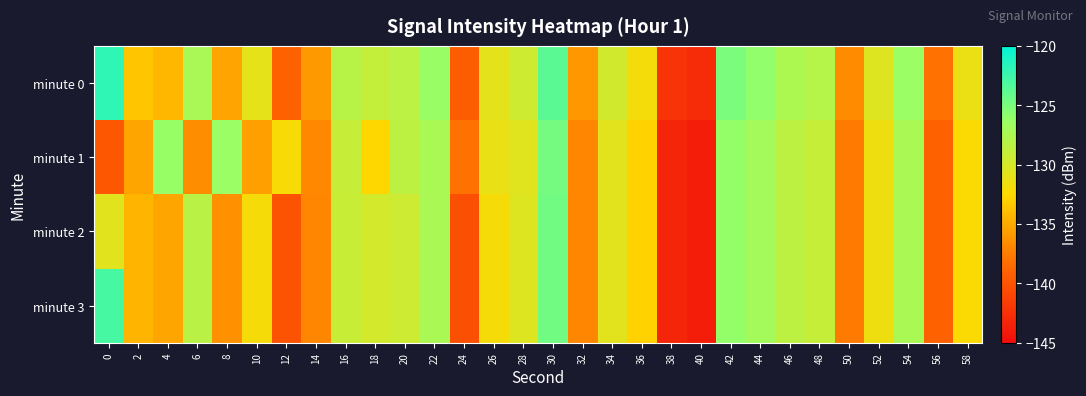

Which series has the largest total across all categories?

minute 0